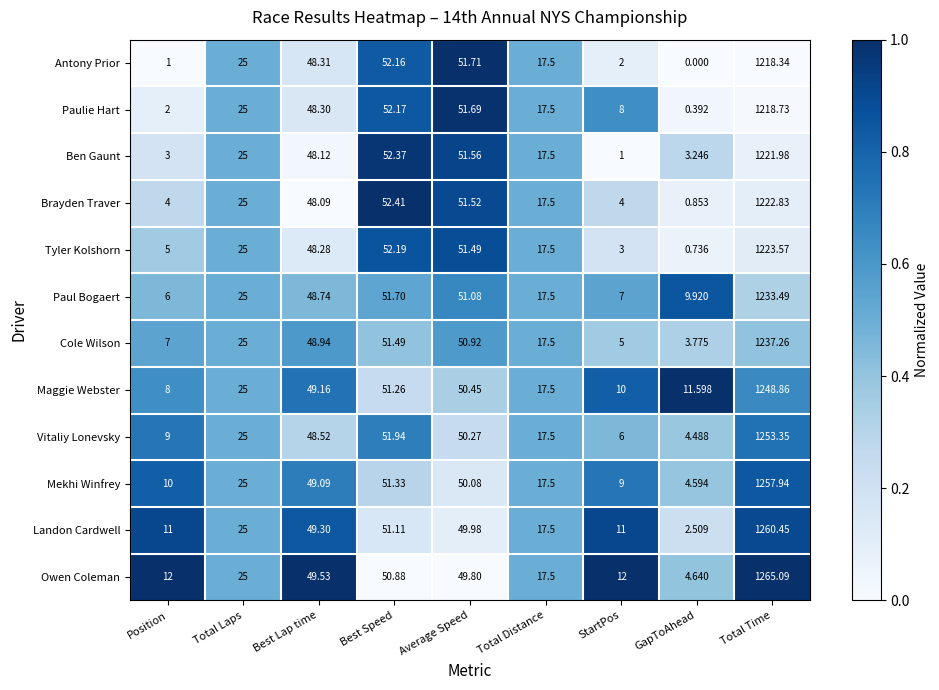

Which series changed the most between Position and Best Lap time?

Antony Prior